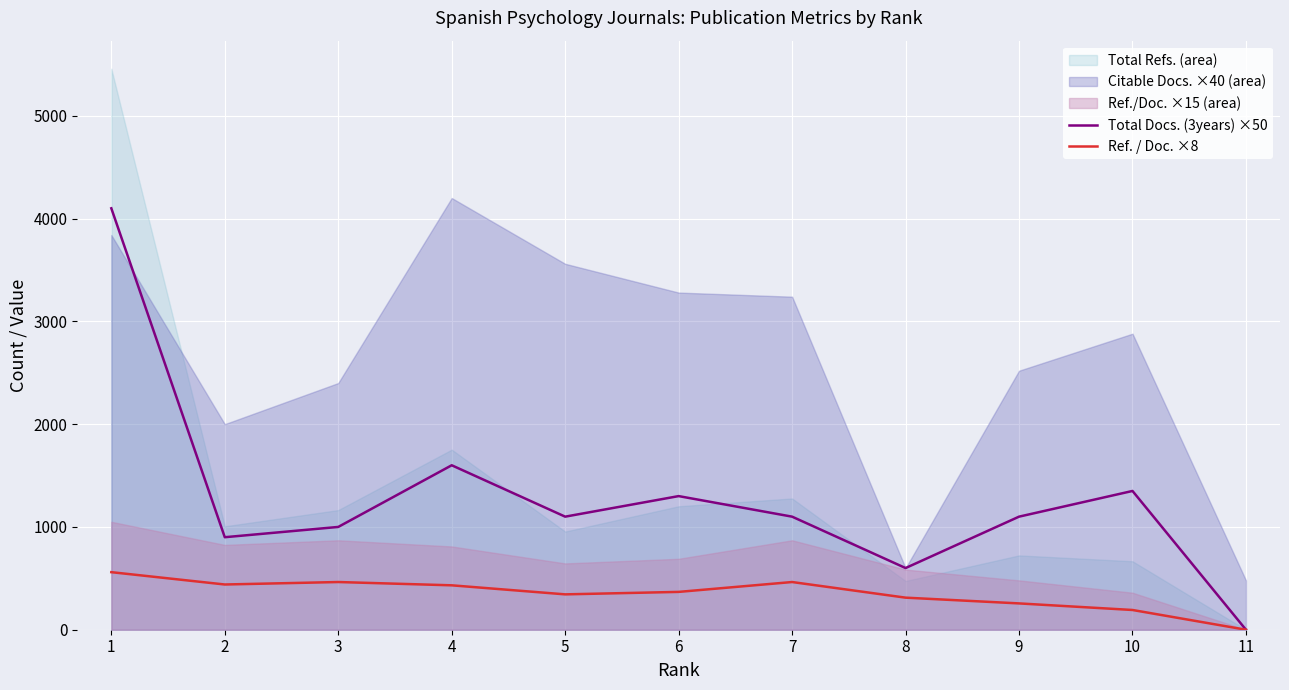

Is the value of Total Docs. (3years) ×50 at 10 greater than the value of Ref. / Doc. ×8 at 8?

Yes